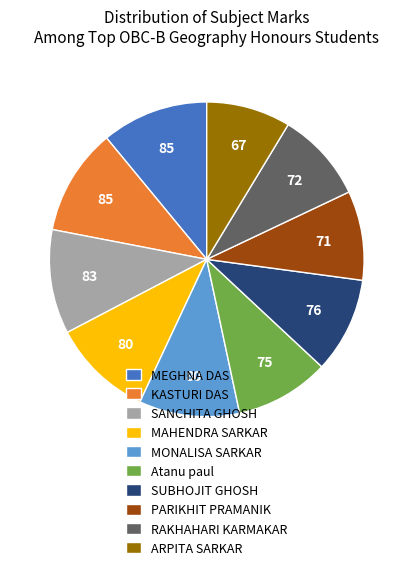

Does SUBHOJIT GHOSH account for over 50% of the chart?

No